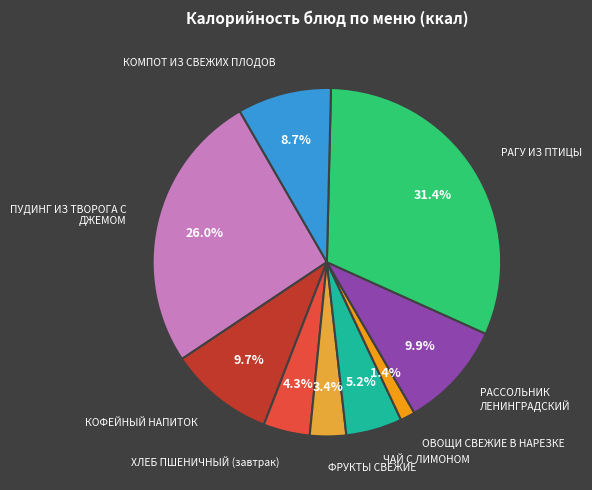

Is there a majority slice in this chart?

No